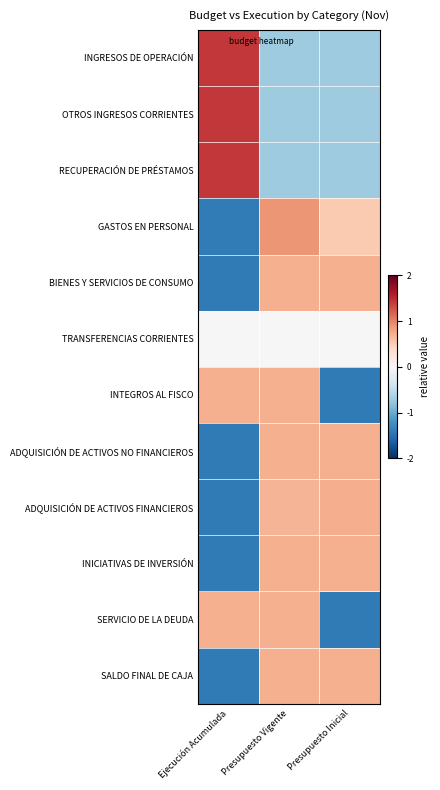

At which category is the sum across all series the highest?

Presupuesto Vigente